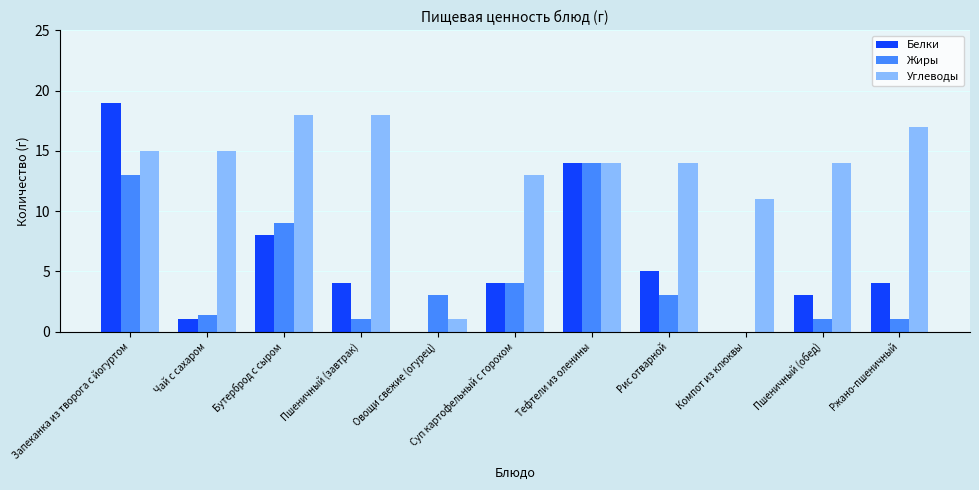

How many series are shown in this chart?

3